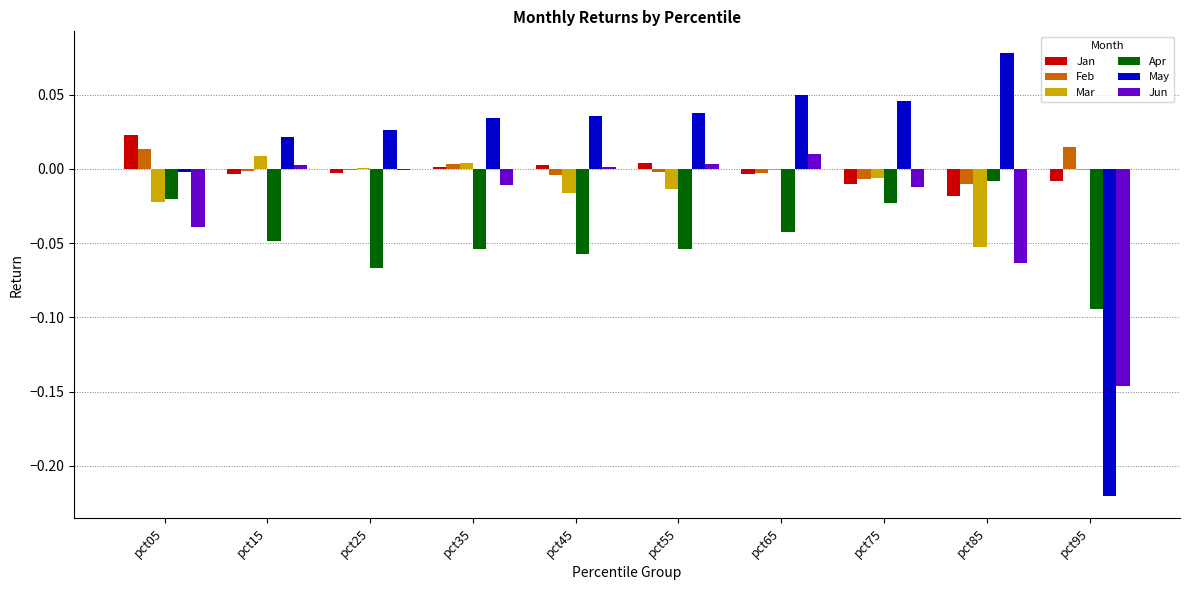

At which label does Jan reach its peak?

pct05